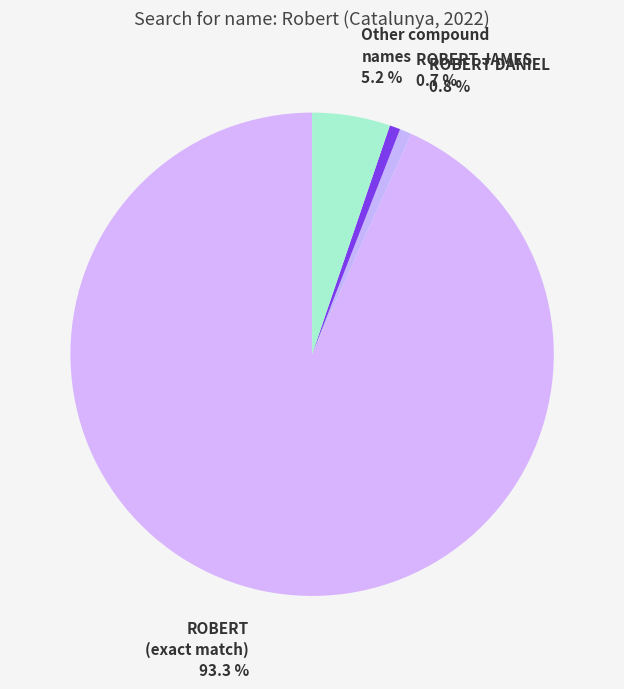

Does ROBERT DANIEL represent more than half of the total?

No